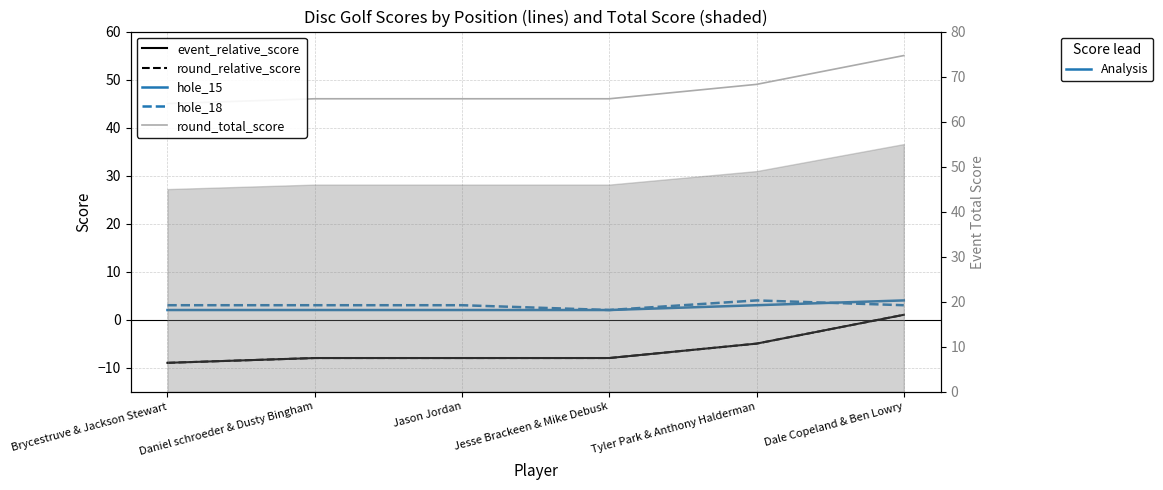

At Tyler Park & Anthony Halderman, list the series in order from largest to smallest.

round_total_score, hole_18, hole_15, event_relative_score, round_relative_score